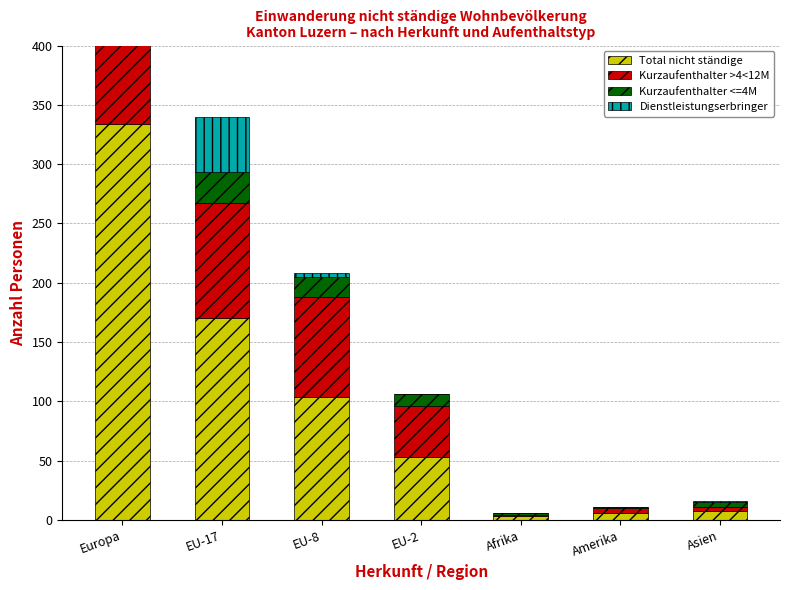

At which category does the chart reach its peak across all series?

Europa